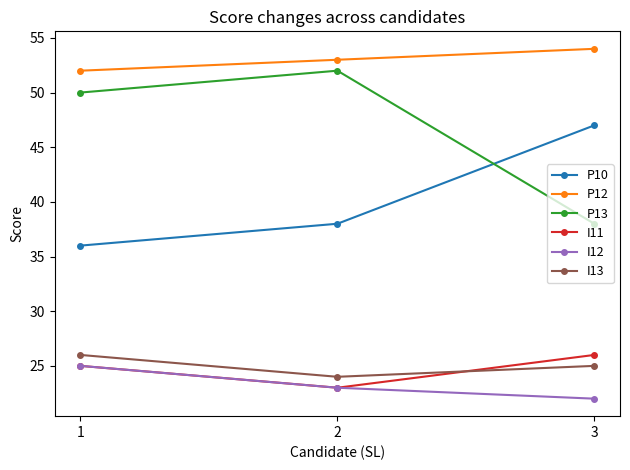

What is the sum of all I12 values?

70